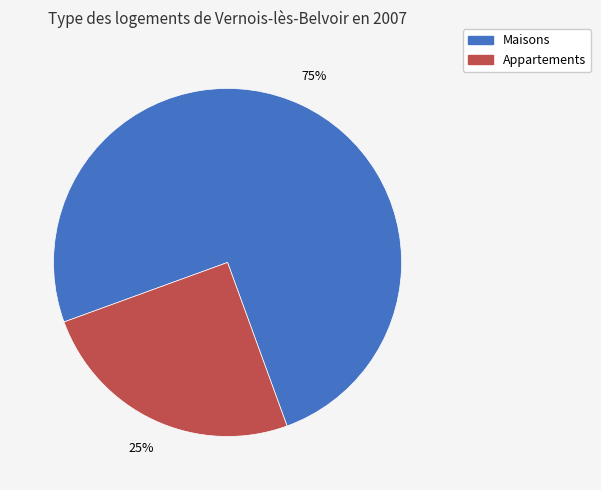

To the nearest percent, what is the difference between the largest and smallest slice percentages?

50%